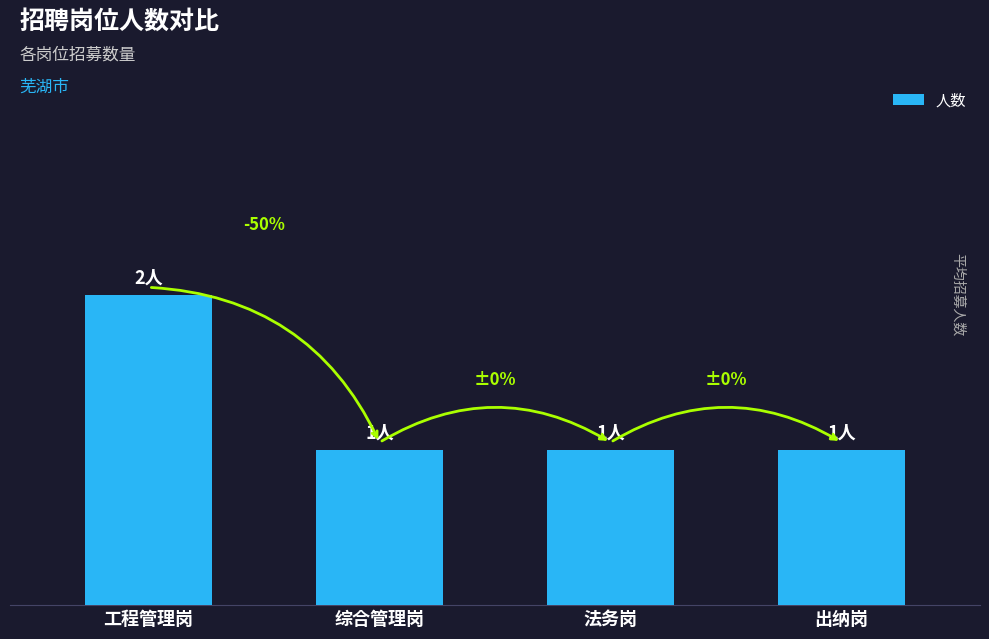

What is the sum of the values at 出纳岗 and 综合管理岗?

2